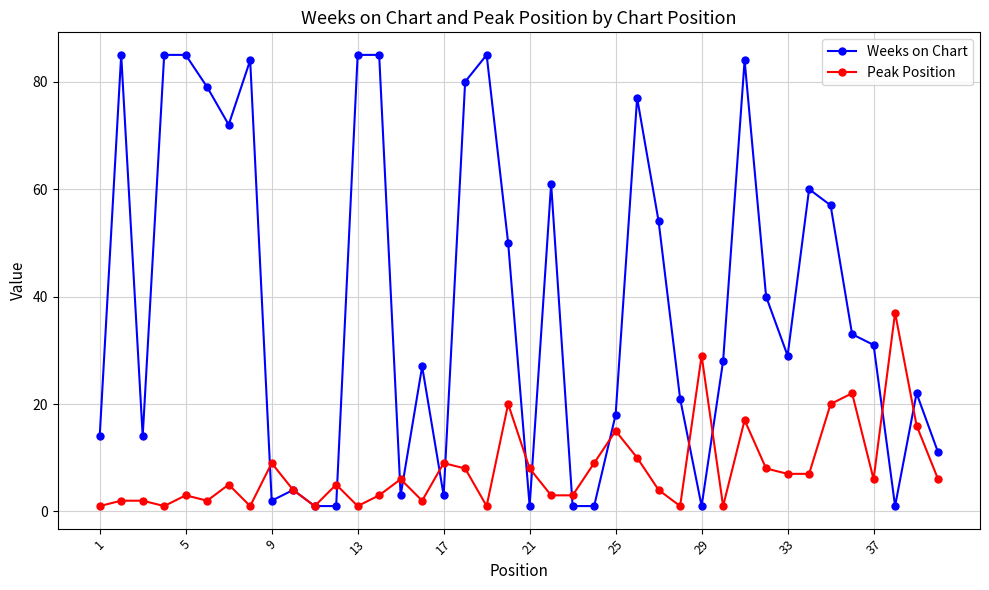

How many distinct data groups are displayed?

2